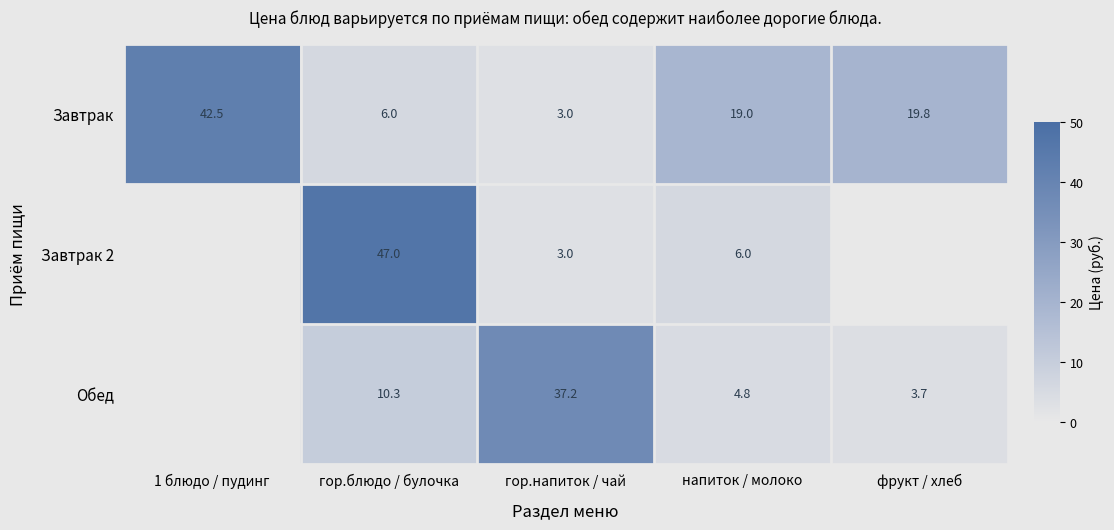

How many values in Завтрак 2 are above zero?

3